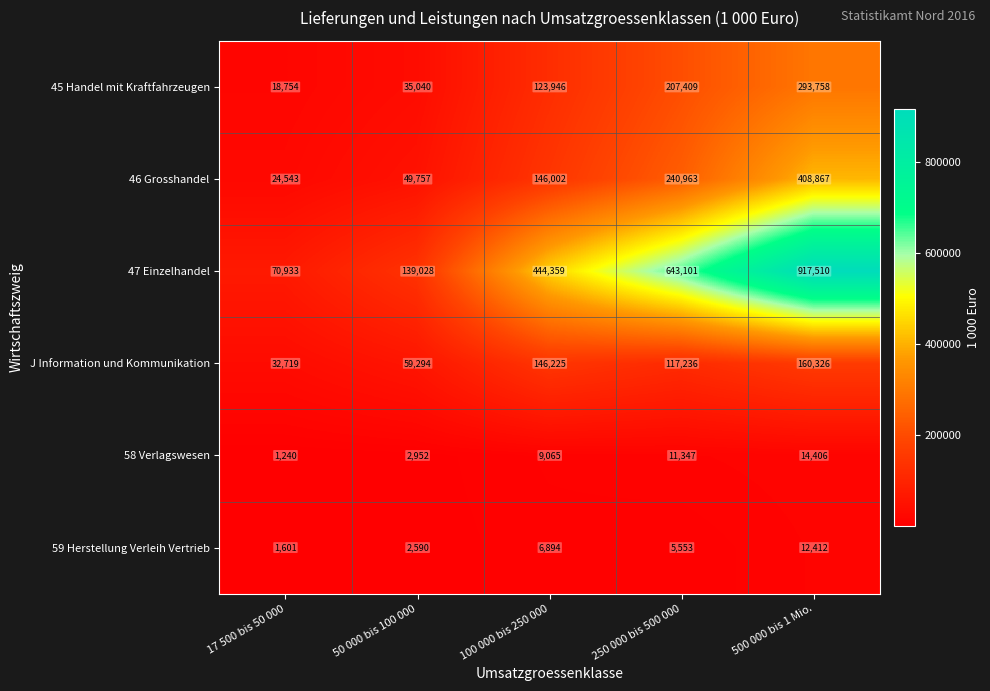

Reading left to right, extract all data points from this chart.

45 Handel mit Kraftfahrzeugen: 17 500 bis 50 000=18754	50 000 bis 100 000=35040	100 000 bis 250 000=123946	250 000 bis 500 000=207409	500 000 bis 1 Mio.=293758
46 Grosshandel: 17 500 bis 50 000=24543	50 000 bis 100 000=49757	100 000 bis 250 000=146002	250 000 bis 500 000=240963	500 000 bis 1 Mio.=408867
47 Einzelhandel: 17 500 bis 50 000=70933	50 000 bis 100 000=139028	100 000 bis 250 000=444359	250 000 bis 500 000=643101	500 000 bis 1 Mio.=917510
J Information und Kommunikation: 17 500 bis 50 000=32719	50 000 bis 100 000=59294	100 000 bis 250 000=146225	250 000 bis 500 000=117236	500 000 bis 1 Mio.=160326
58 Verlagswesen: 17 500 bis 50 000=1240	50 000 bis 100 000=2952	100 000 bis 250 000=9065	250 000 bis 500 000=11347	500 000 bis 1 Mio.=14406
59 Herstellung Verleih Vertrieb: 17 500 bis 50 000=1601	50 000 bis 100 000=2590	100 000 bis 250 000=6894	250 000 bis 500 000=5553	500 000 bis 1 Mio.=12412